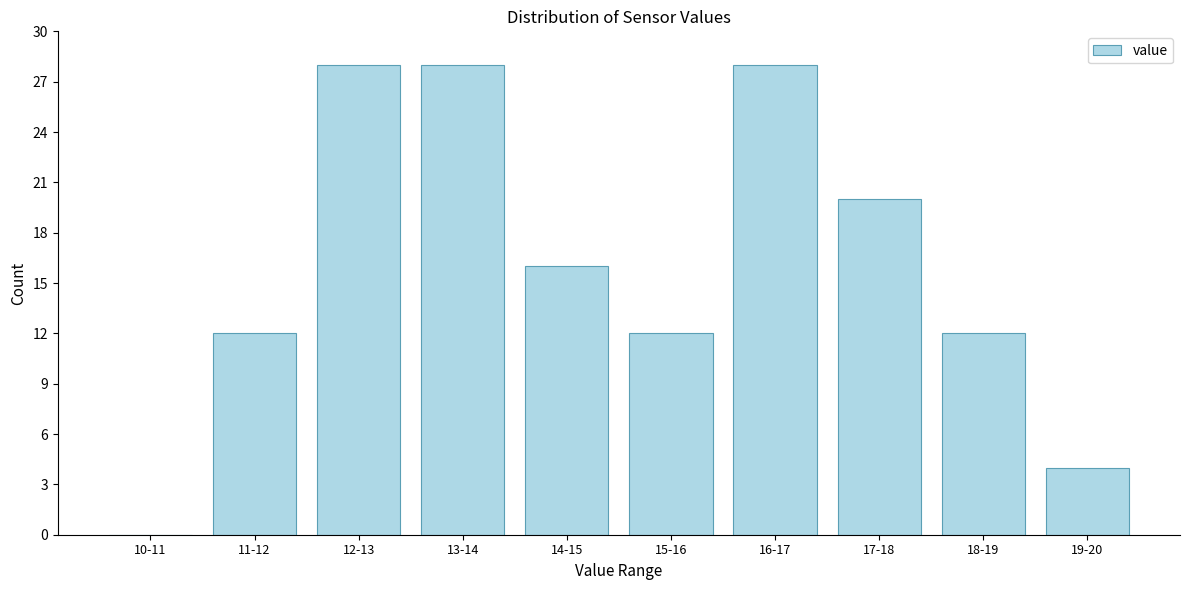

Reading right to left, transcribe all the data shown in this chart.

19-20=4	18-19=12	17-18=20	16-17=28	15-16=12	14-15=16	13-14=28	12-13=28	11-12=12	10-11=0